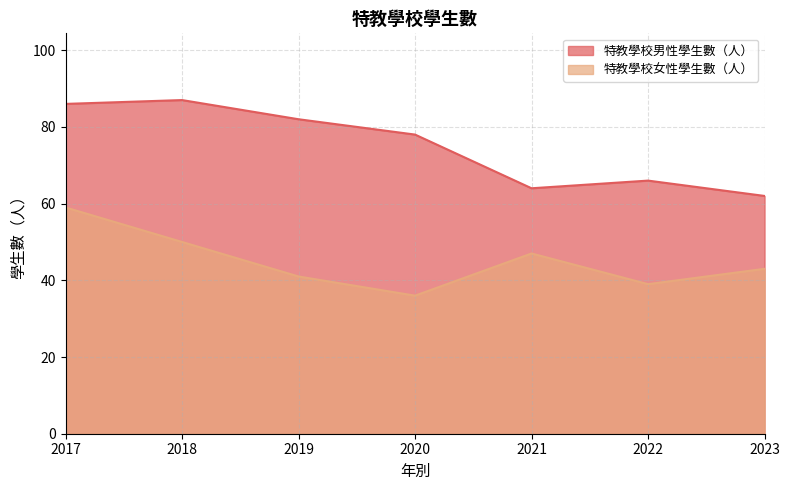

Rank the categories by 特教學校女性學生數（人） value from highest to lowest.

2017, 2018, 2021, 2023, 2019, 2022, 2020